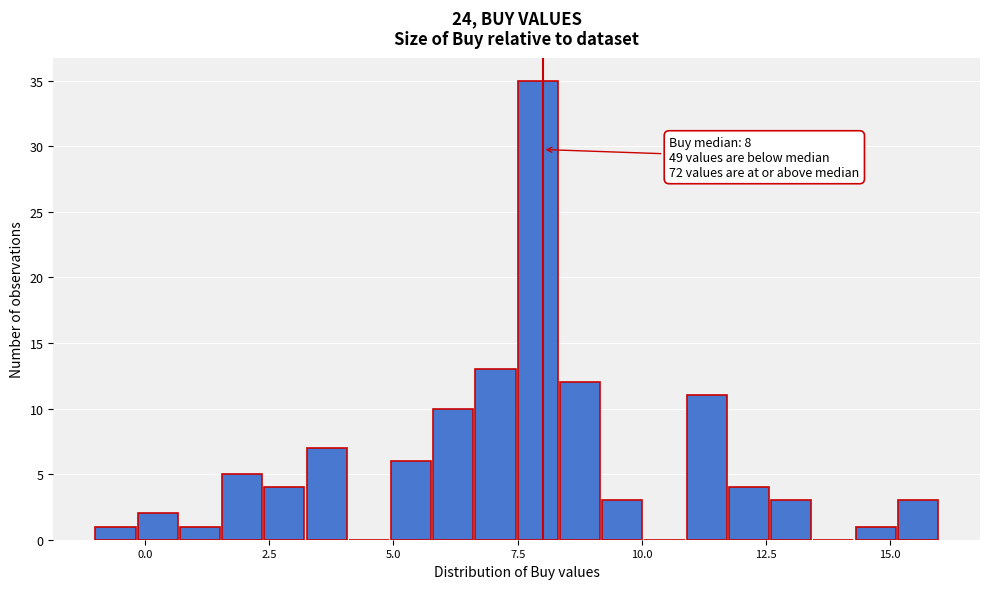

Read against the x-axis, roughly where is the centre of the tallest bar?

8.0